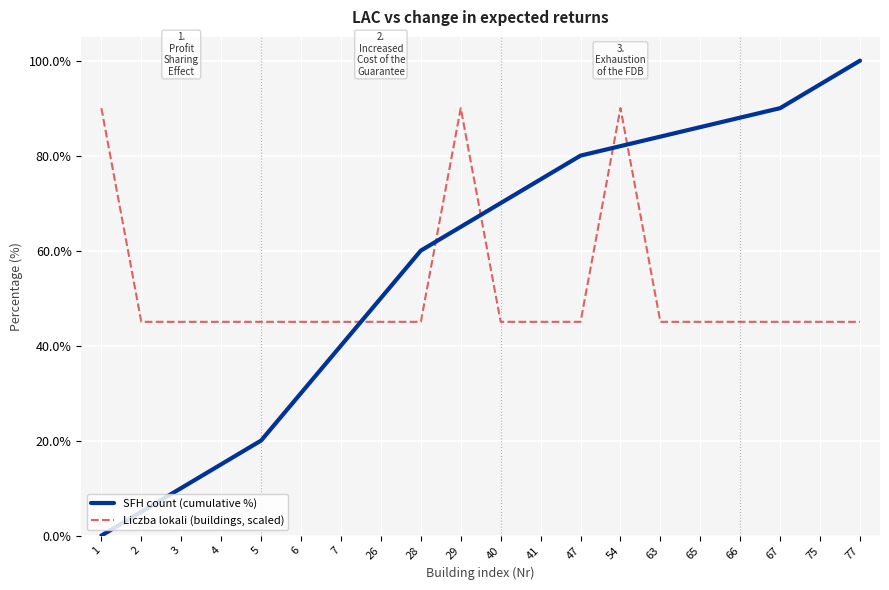

Which category has the highest value in the SFH count (cumulative %) series?

77